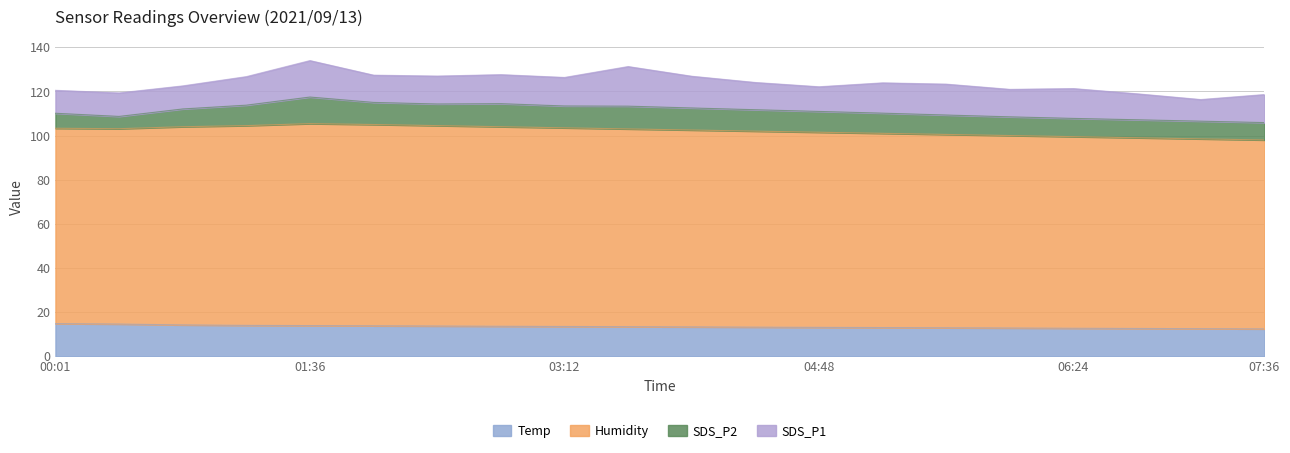

How many interior local peaks does the Humidity series have?

1